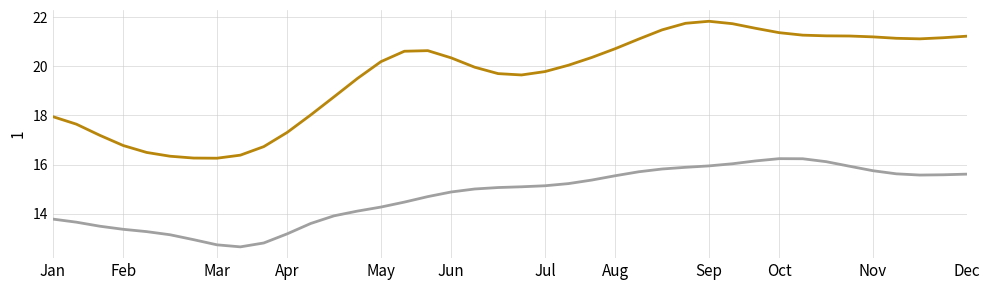

What is the smallest value displayed?

12.7